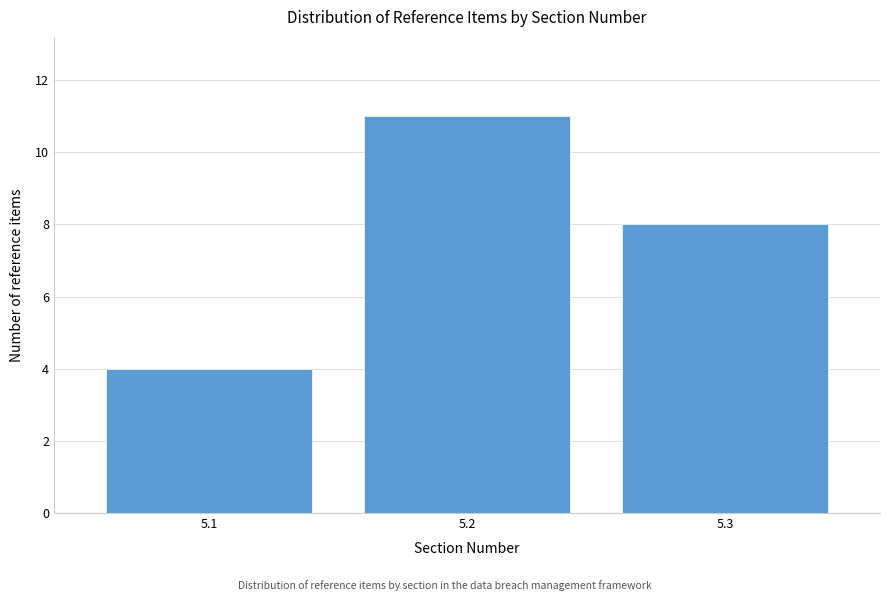

Reading left to right, extract all data points from this chart.

4	11	8